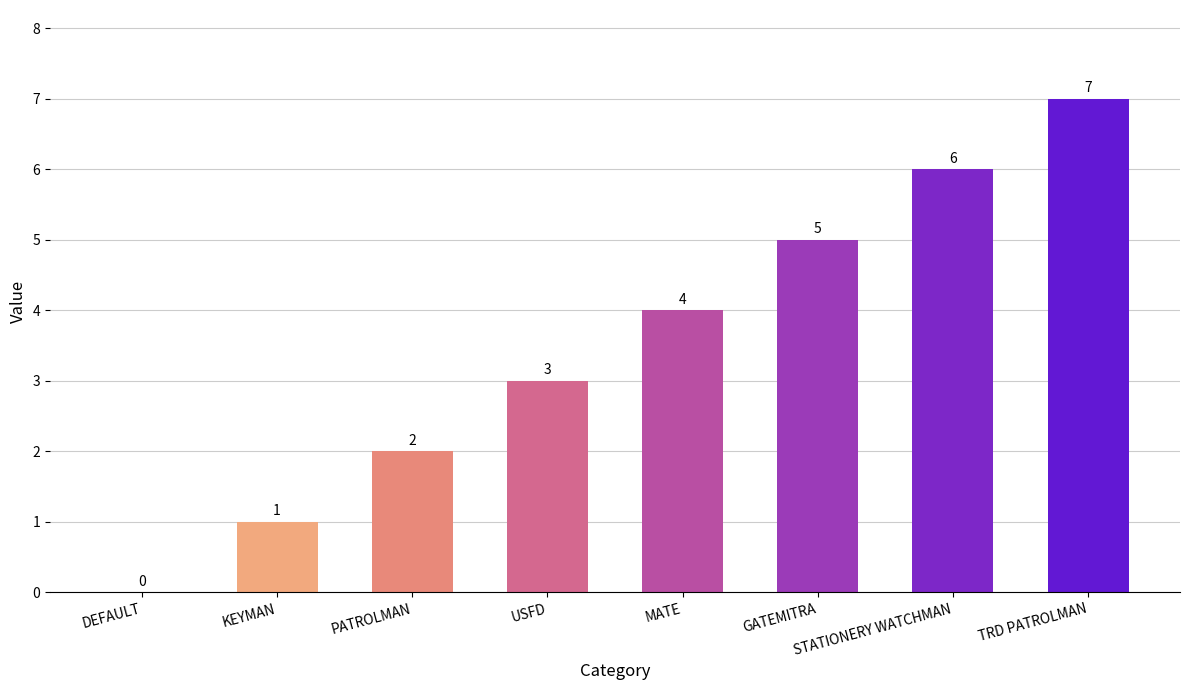

What is the sum of all values?

28